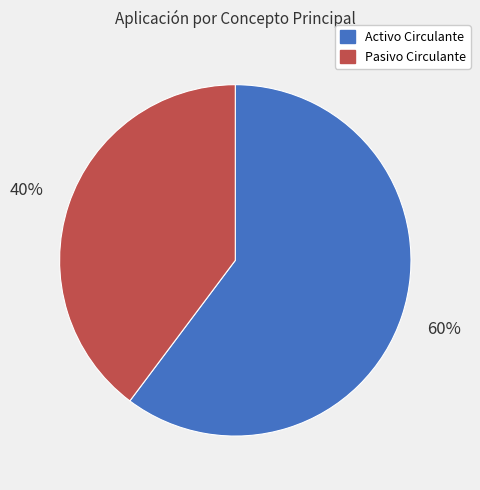

To the nearest percent, what portion does Activo Circulante represent?

60%